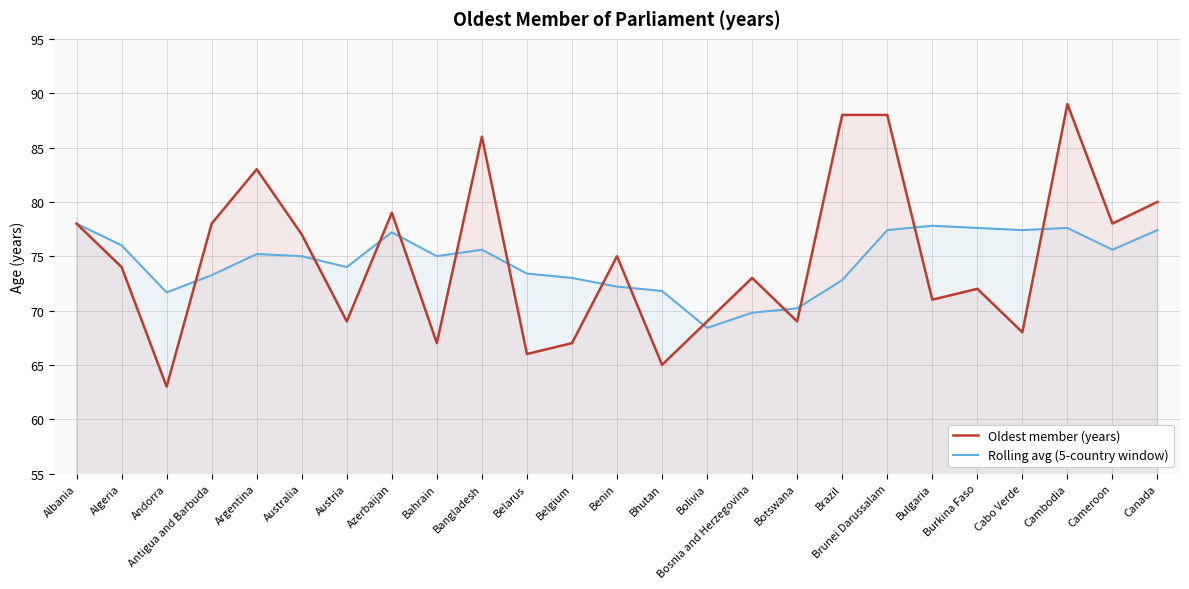

Is it true that Oldest member (years) equals 89.0 at Cambodia?

True